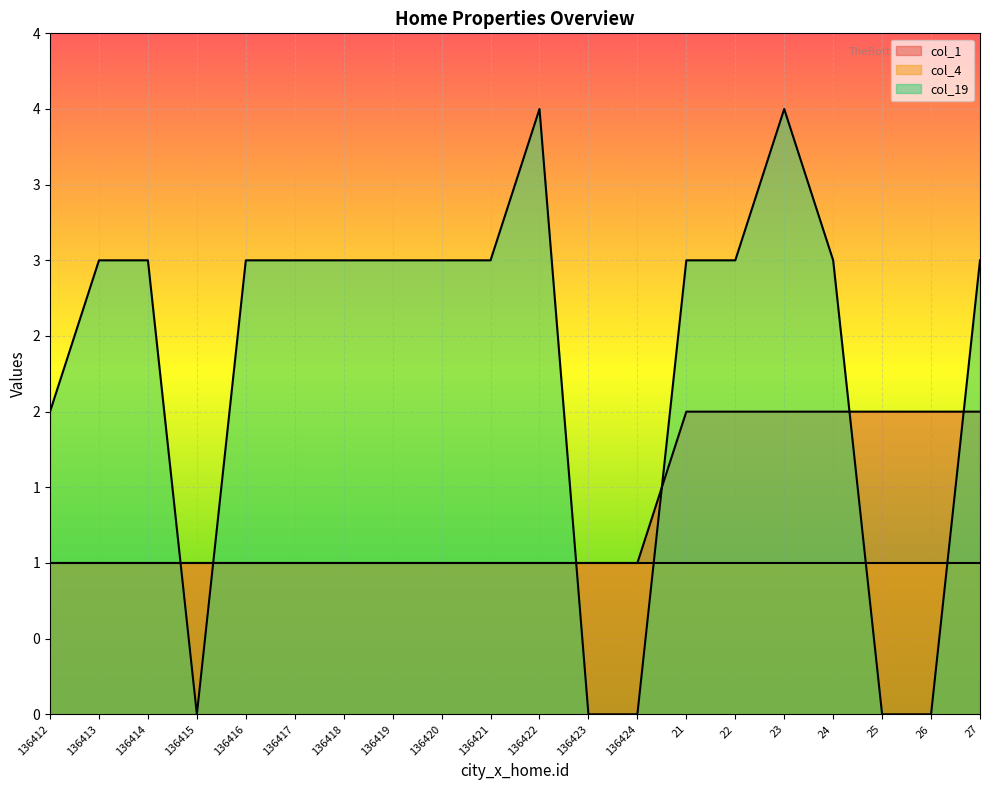

What are all the series names shown in the legend?

col_1, col_4, col_19